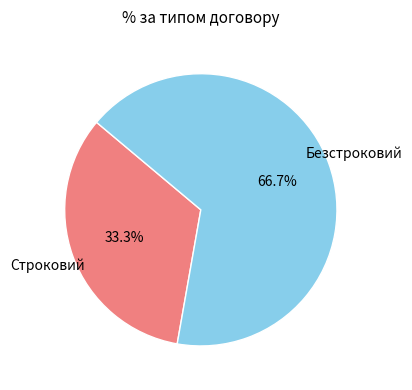

Is there any slice that represents more than half of the pie?

Yes